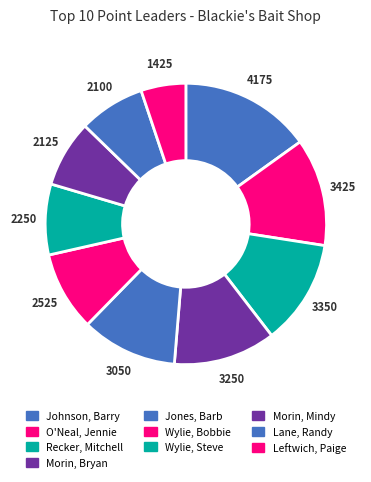

Which has a higher value, Wylie, Steve or Wylie, Bobbie?

Wylie, Bobbie